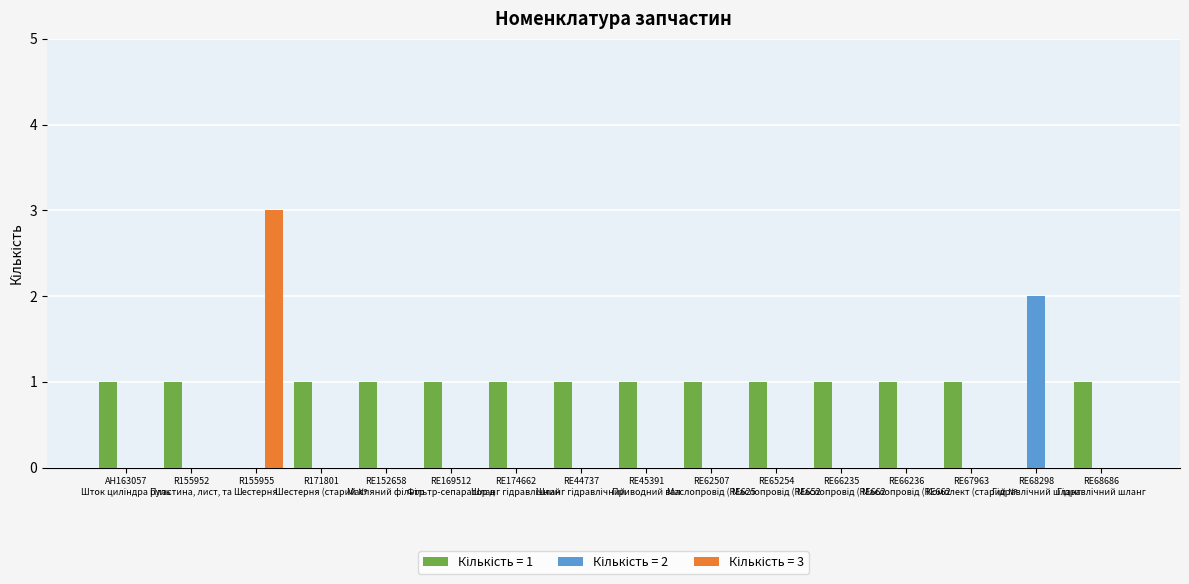

What is the greatest value displayed?

3